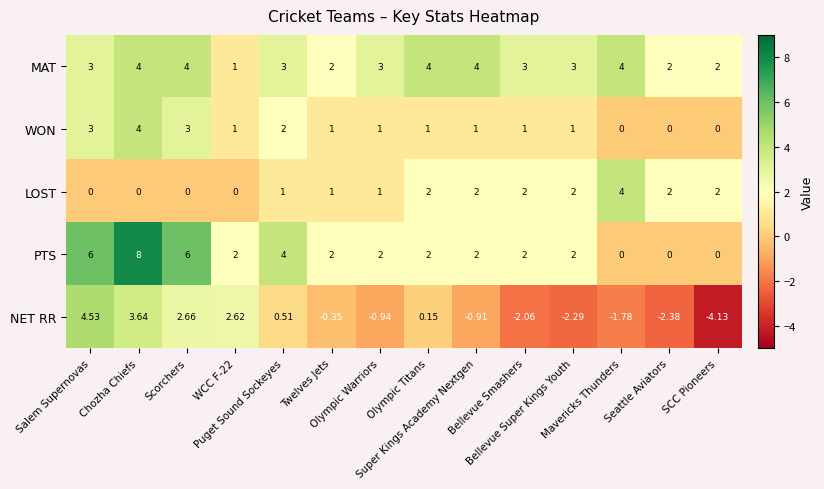

Which series has the widest spread of values?

NET RR